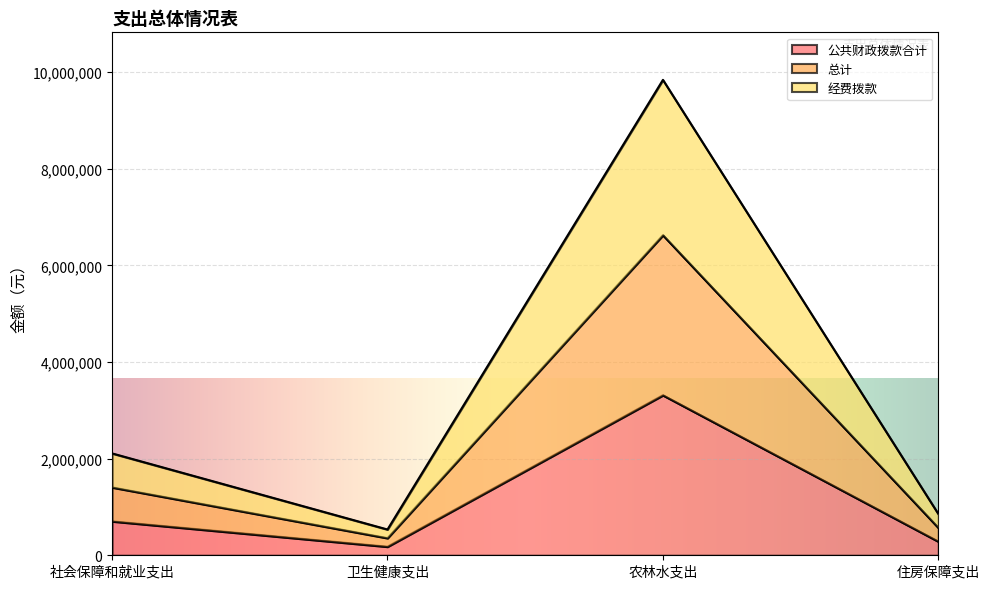

The value of 公共财政拨款合计 at 社会保障和就业支出 is 1220472. True or false?

False